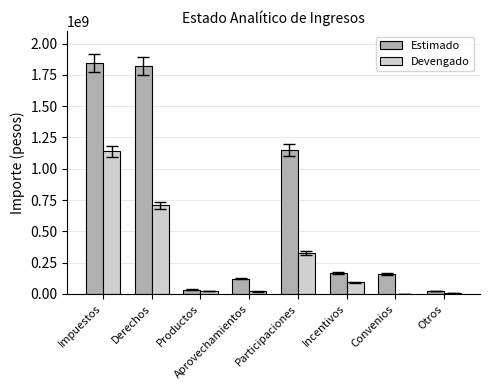

How many groups of bars are there?

8